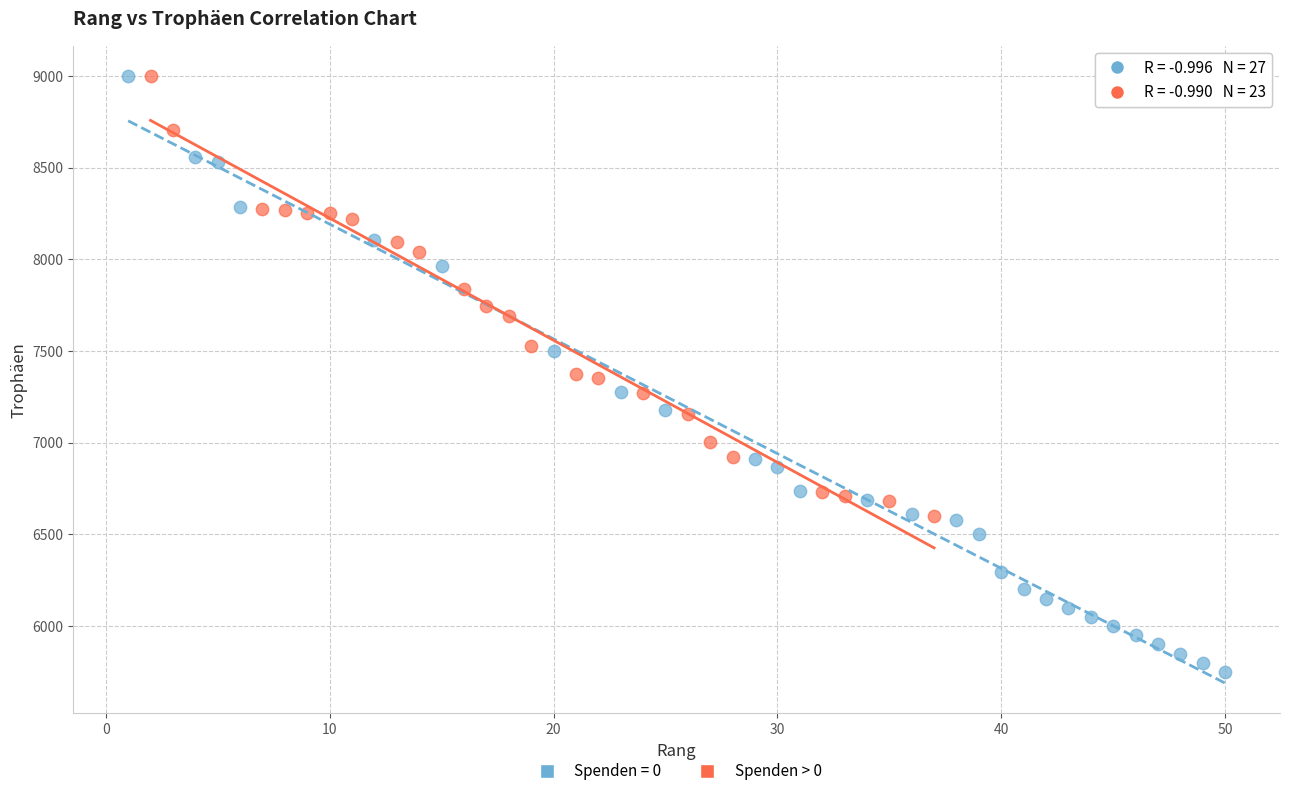

Which series has the largest Y range (max minus min)?

Spenden = 0